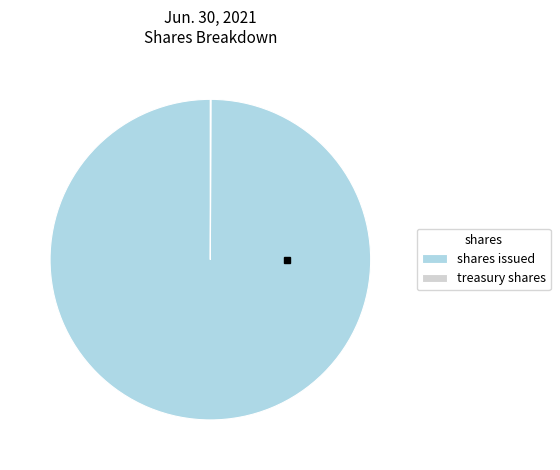

Does any single category account for the majority?

Yes